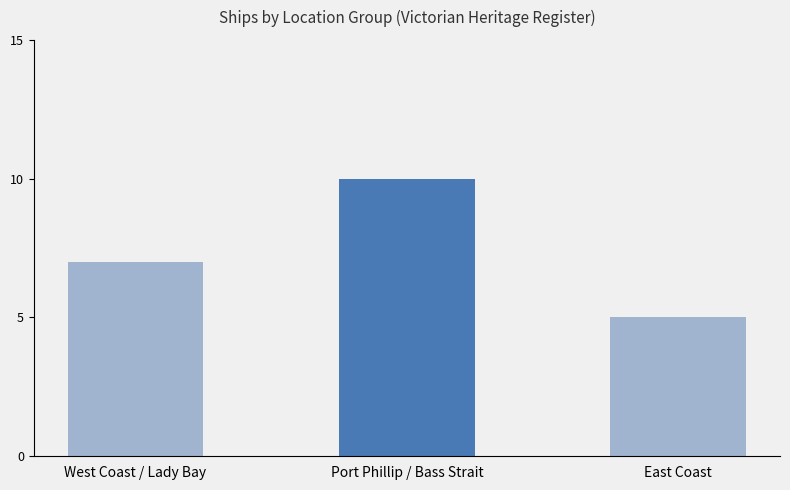

Read the value at West Coast / Lady Bay.

7